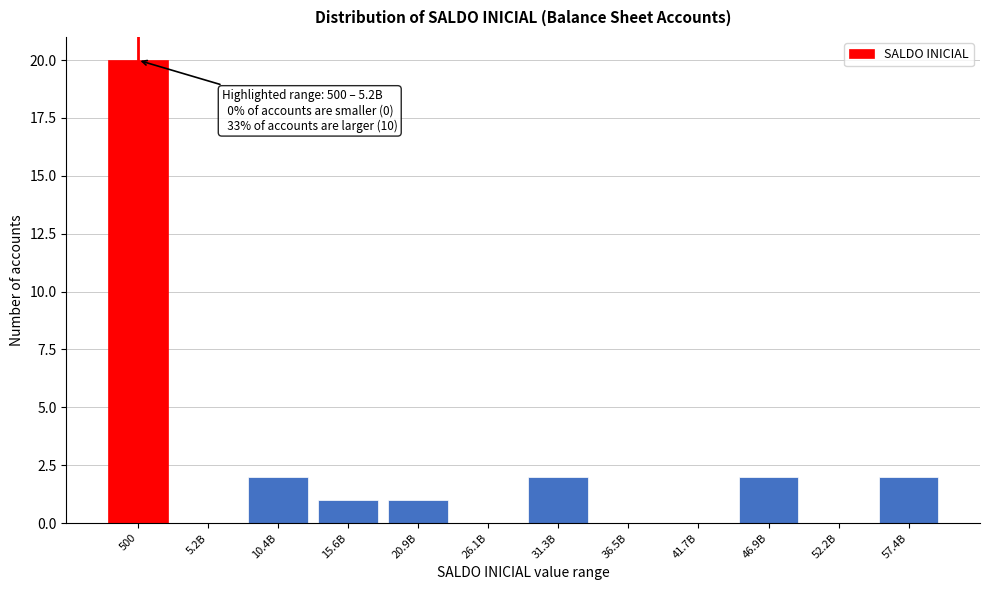

Reading left to right, list all the values displayed in this chart.

500=20	5.2B=0	10.4B=2	15.6B=1	20.9B=1	26.1B=0	31.3B=2	36.5B=0	41.7B=0	46.9B=2	52.2B=0	57.4B=2